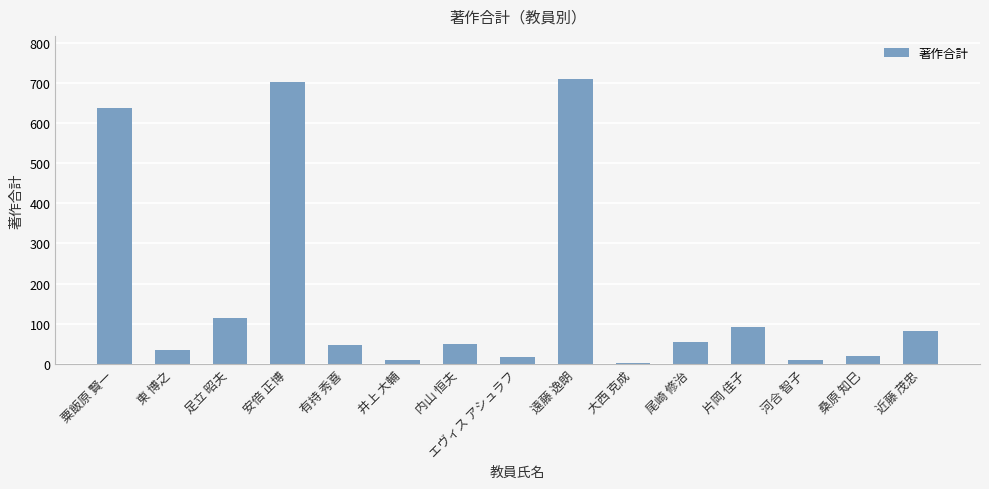

At which label is the value closest to 356?

足立 昭夫